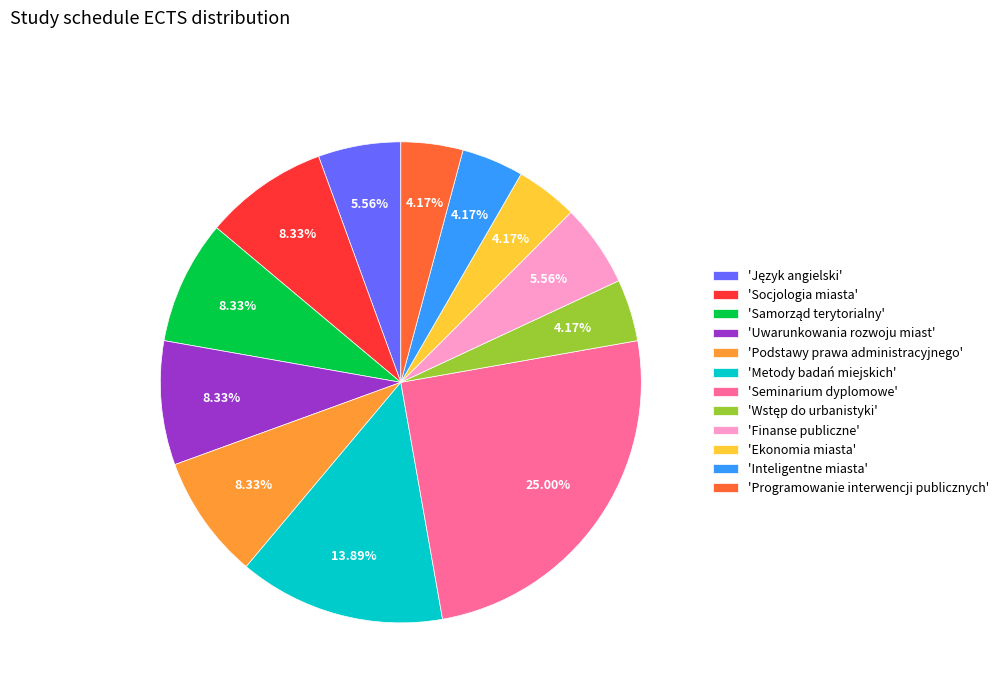

Count the number of slices in the pie.

12